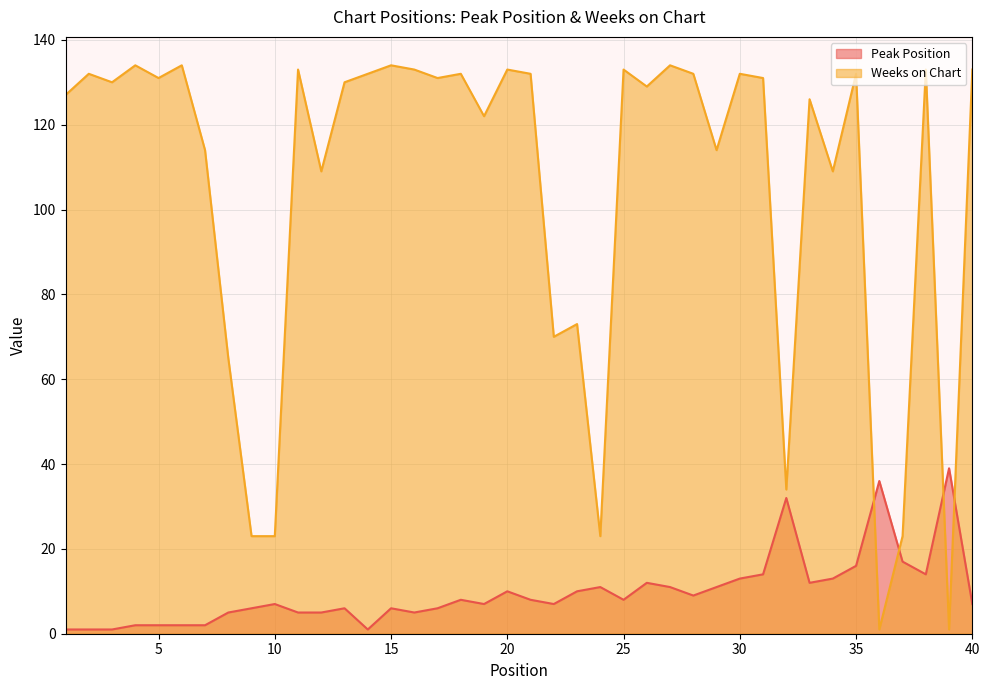

What is the average value of the Weeks on Chart series?

105